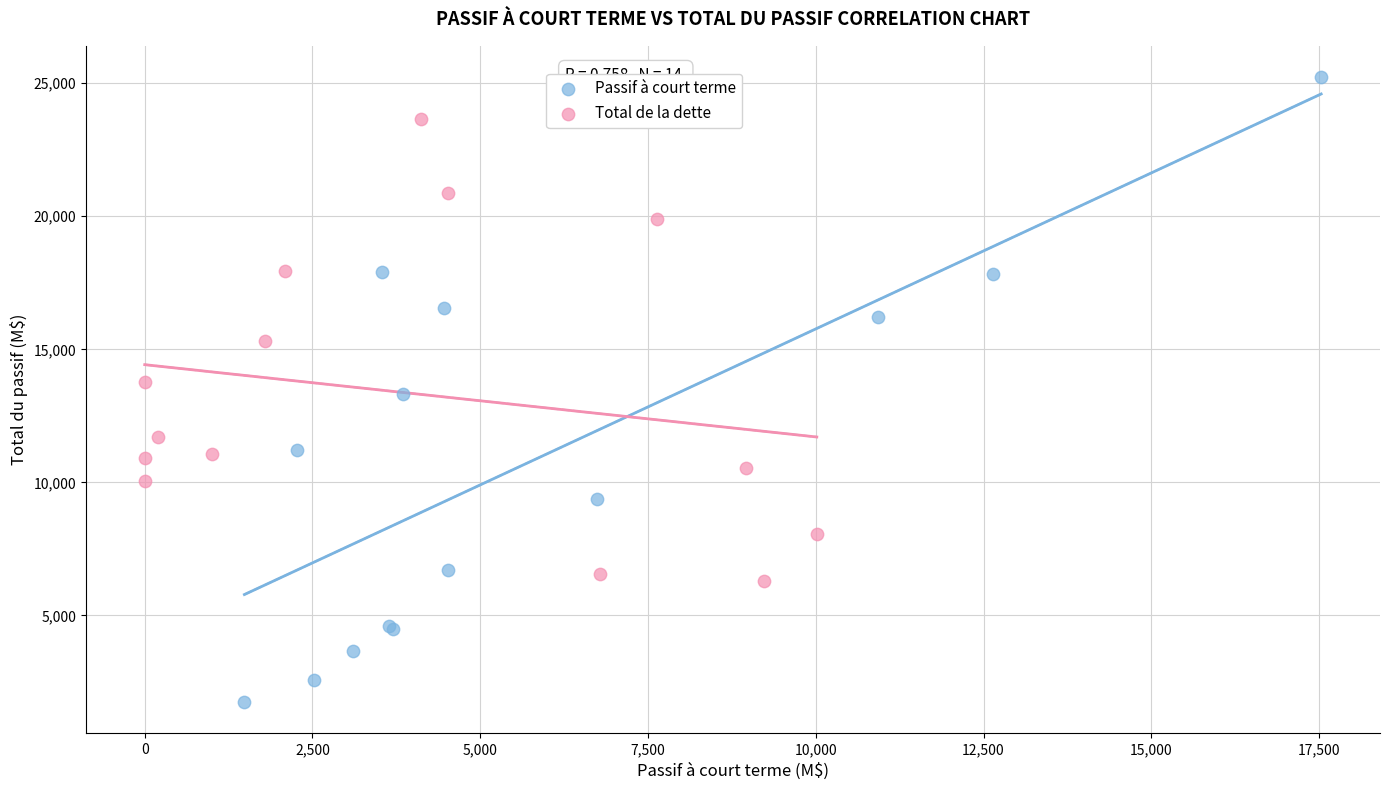

Which series reaches the minimum Y coordinate?

Passif à court terme